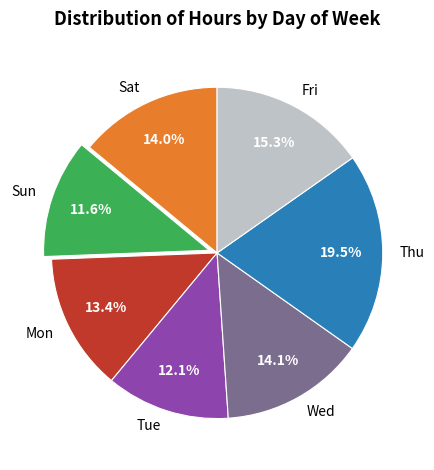

Is there any slice that represents more than half of the pie?

No